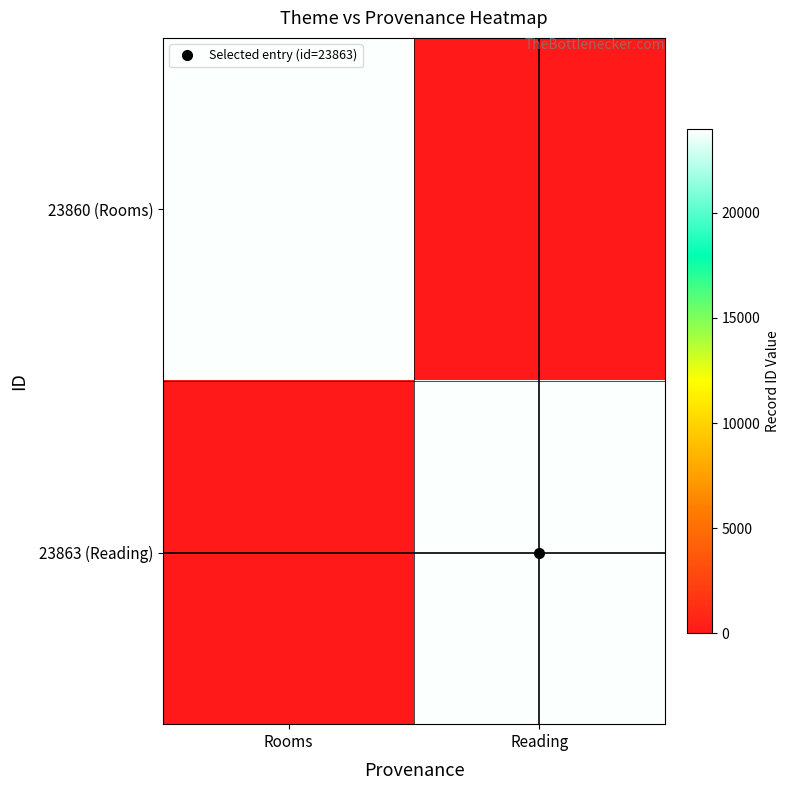

Which series changed the most between Rooms and Reading?

23863 (Reading)